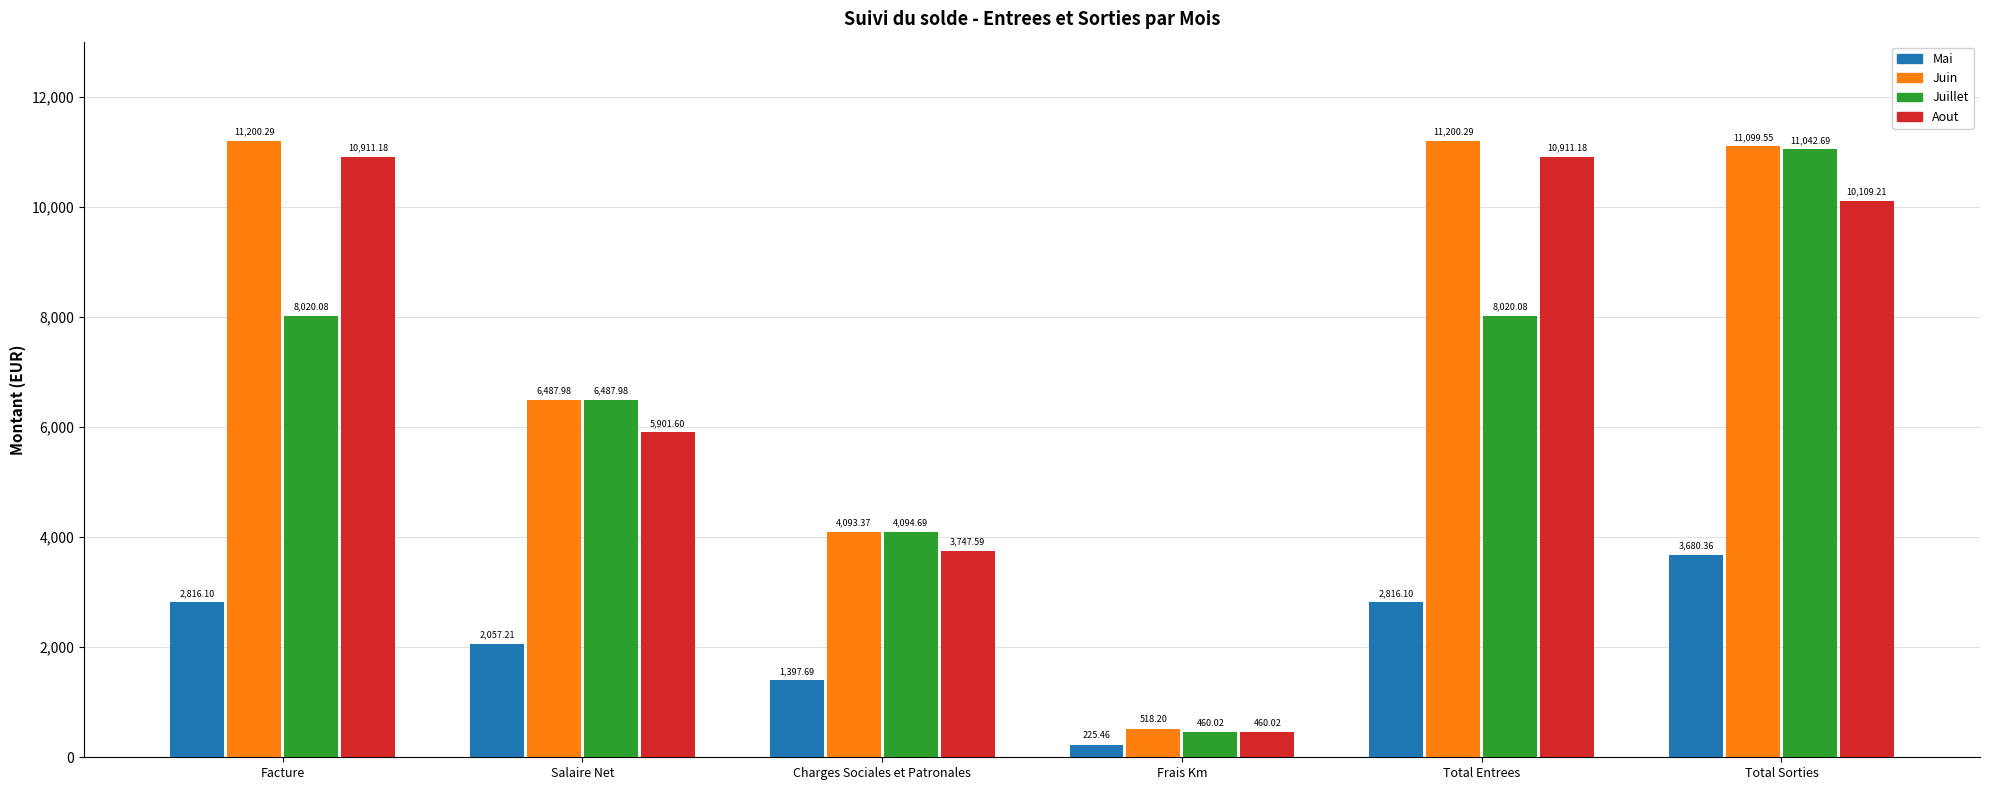

What is the lowest value of the Mai series?

225.5